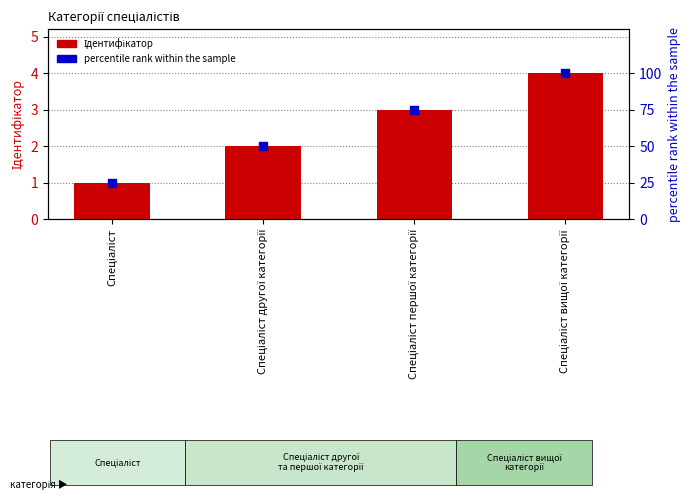

Which series reaches the maximum Y coordinate?

percentile rank